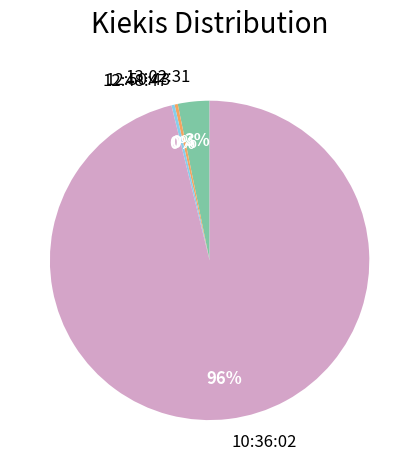

How many segments does this pie chart have?

4